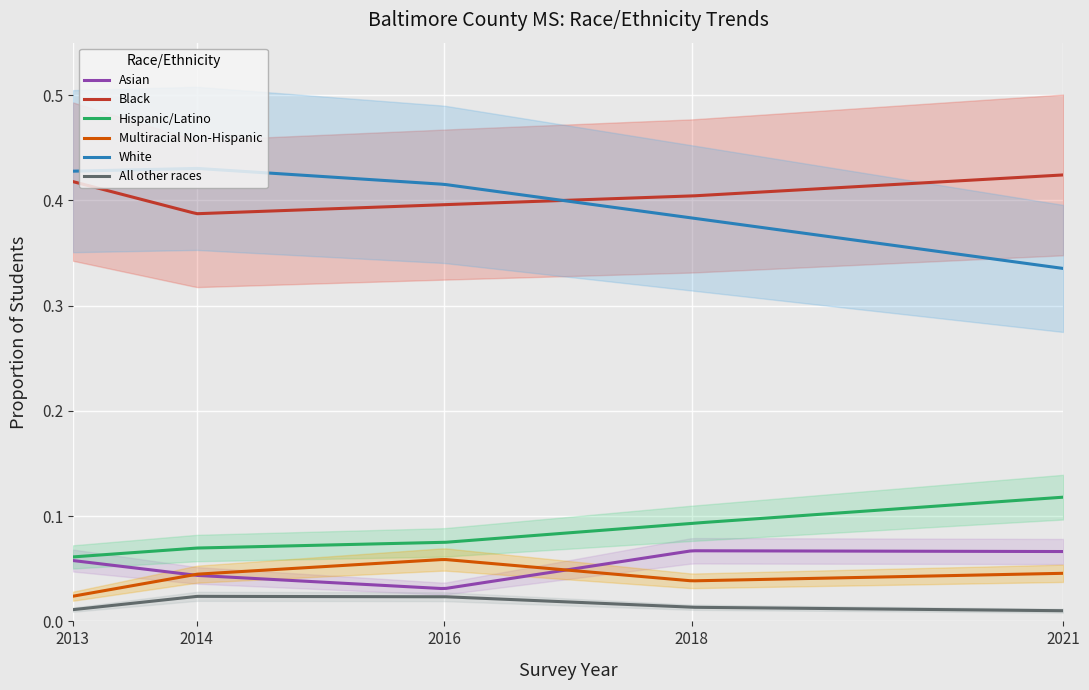

What is the total value across all series at 2018?

1.0